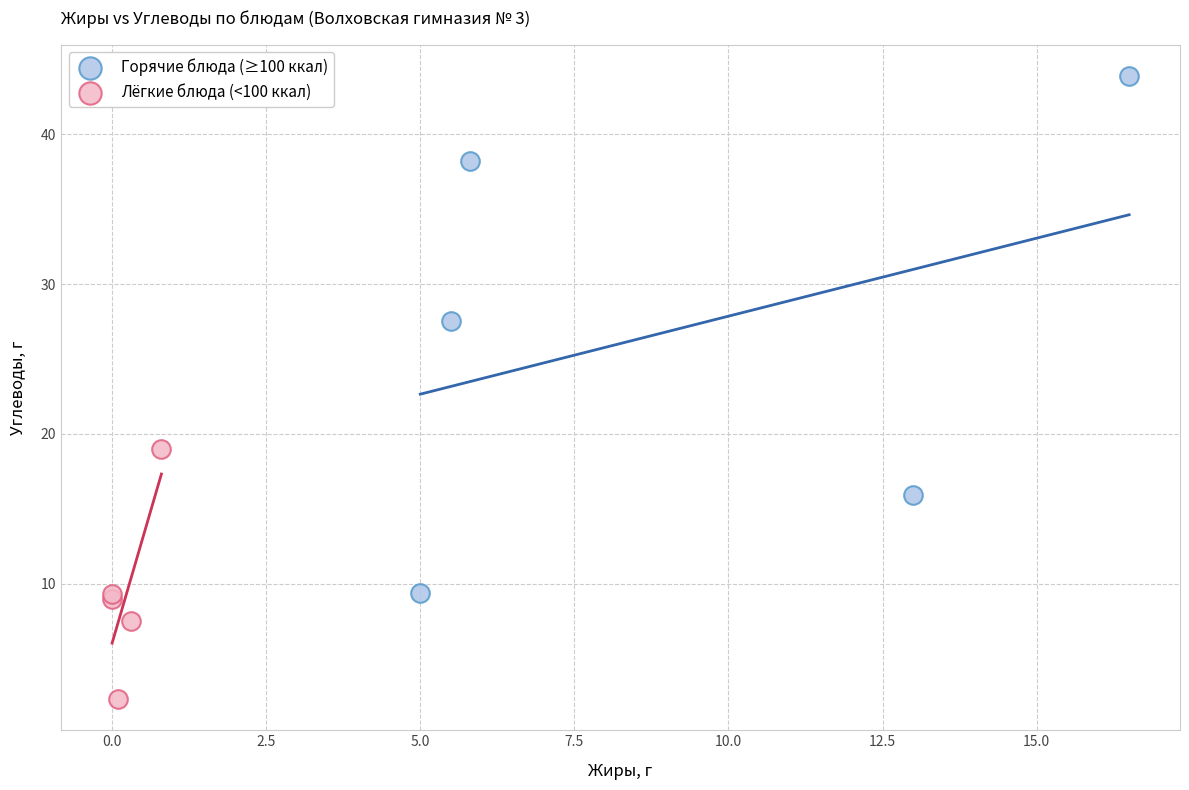

Which series reaches the minimum Y coordinate?

Лёгкие блюда (<100 ккал)